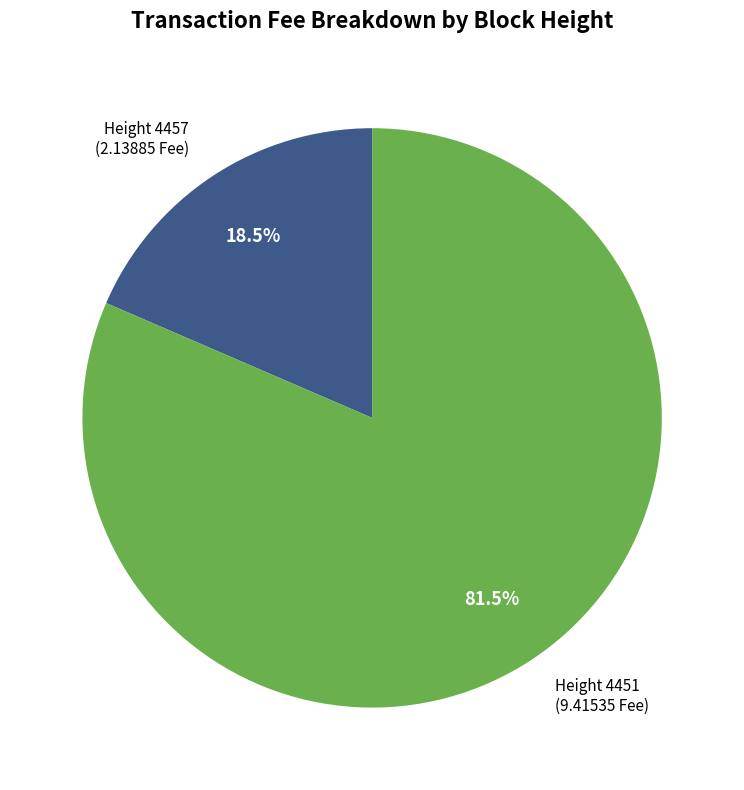

Does any single category account for the majority?

Yes